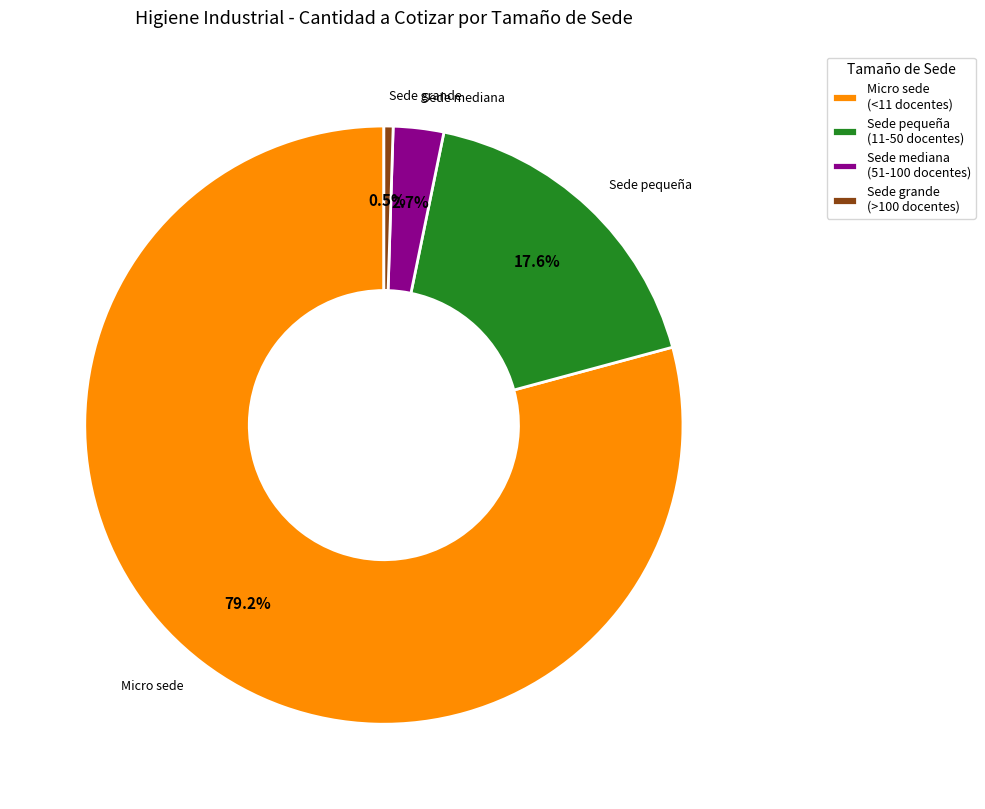

Rank the categories by value from lowest to highest.

Sede grande (>100 docentes), Sede mediana (51-100 docentes), Sede pequeña (11-50 docentes), Micro sede (<11 docentes)